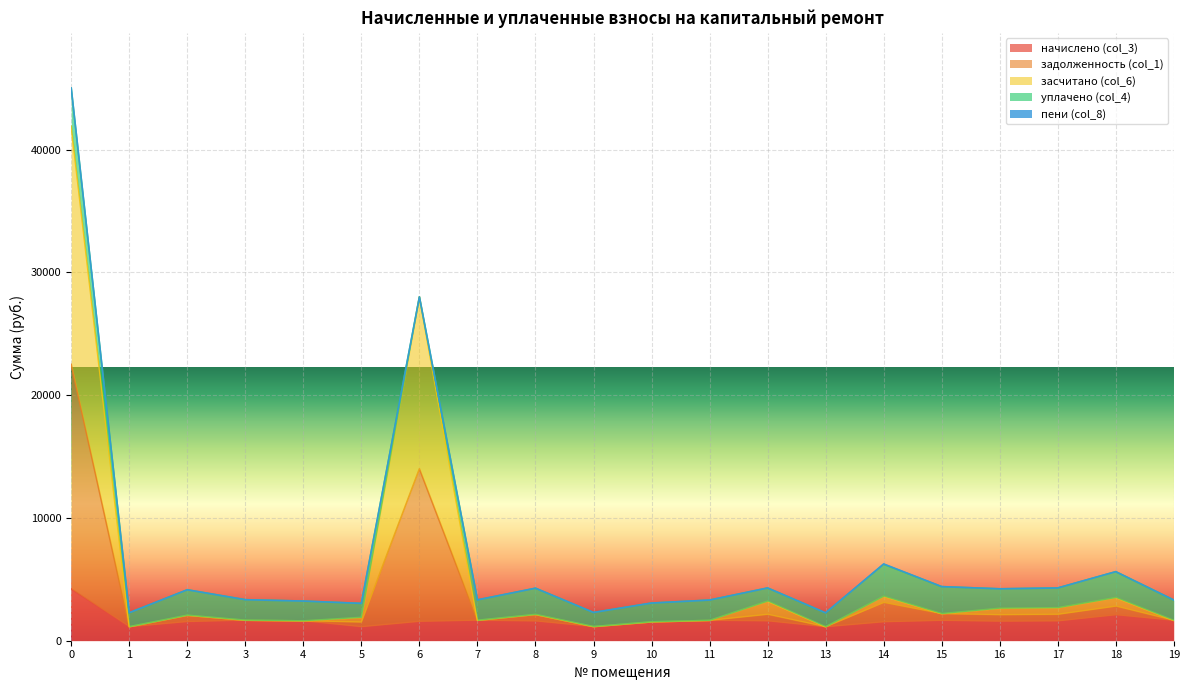

In задолженность (col_1), how many points are lower than both neighbors (excluding endpoints)?

6